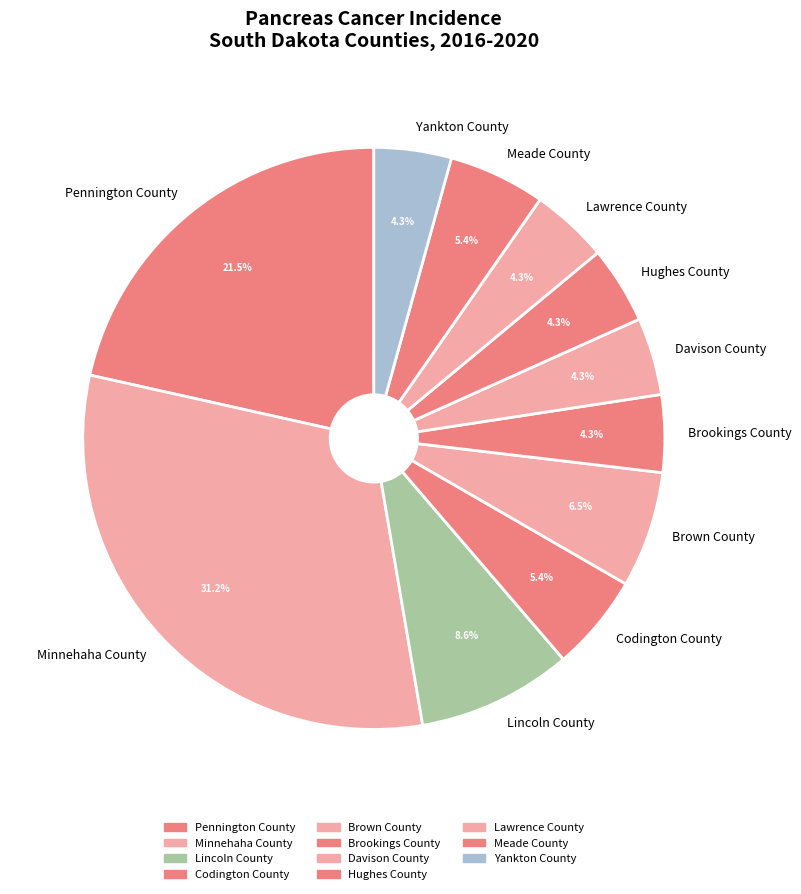

To the nearest percent, what is the average slice percentage?

9%